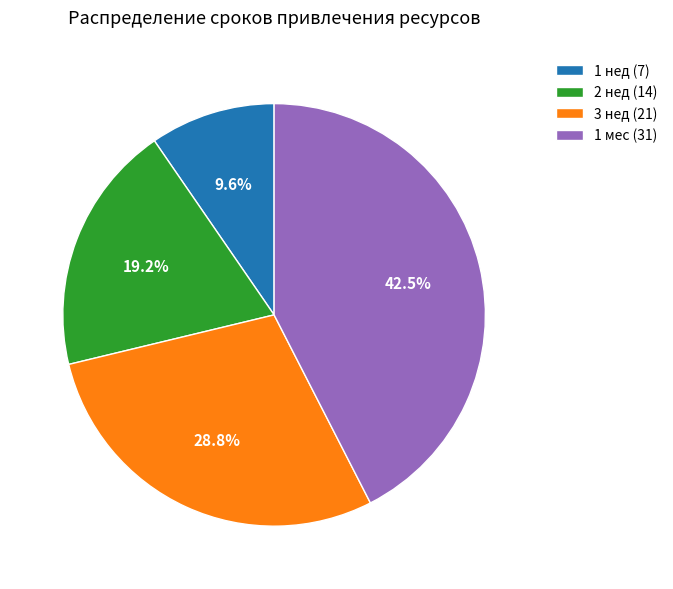

Is there any slice that represents more than half of the pie?

No